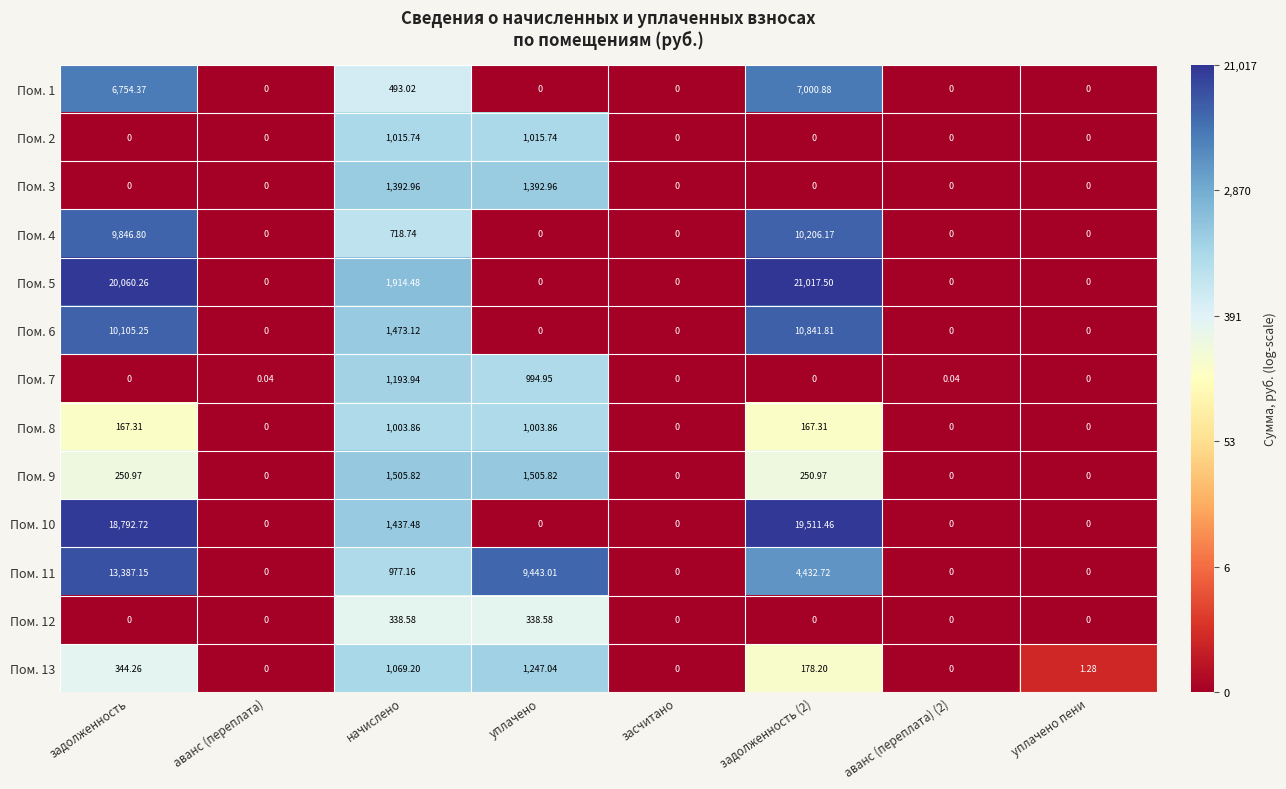

Which series has the largest total across all categories?

Пом. 5